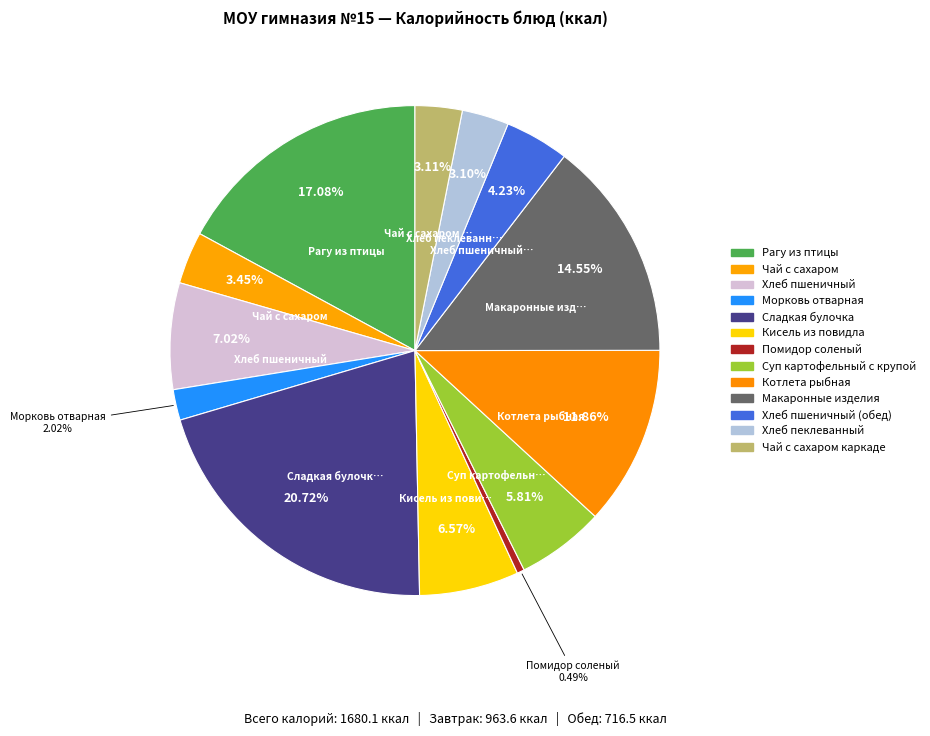

What is the smallest slice in the pie chart?

Помидор соленый